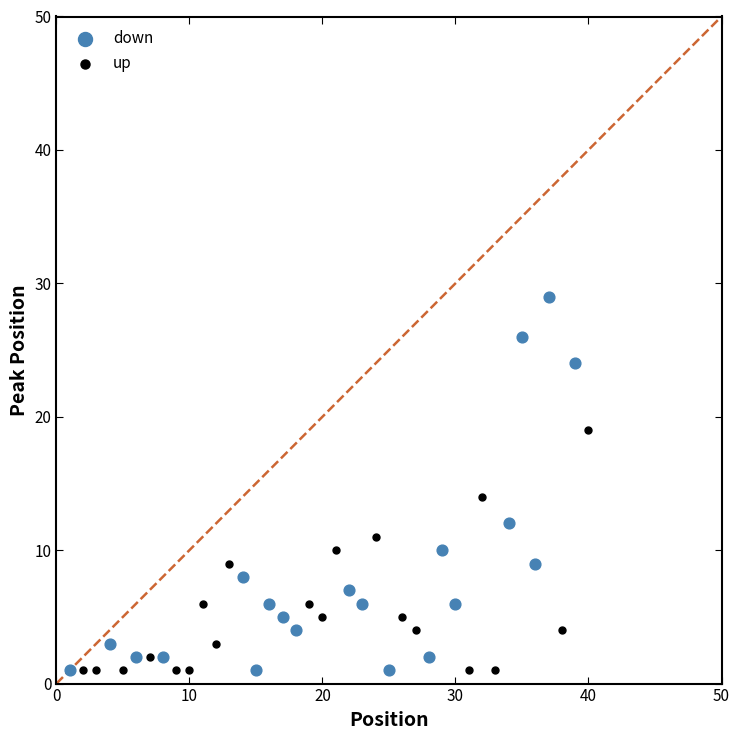

Which series reaches the maximum Y coordinate?

down